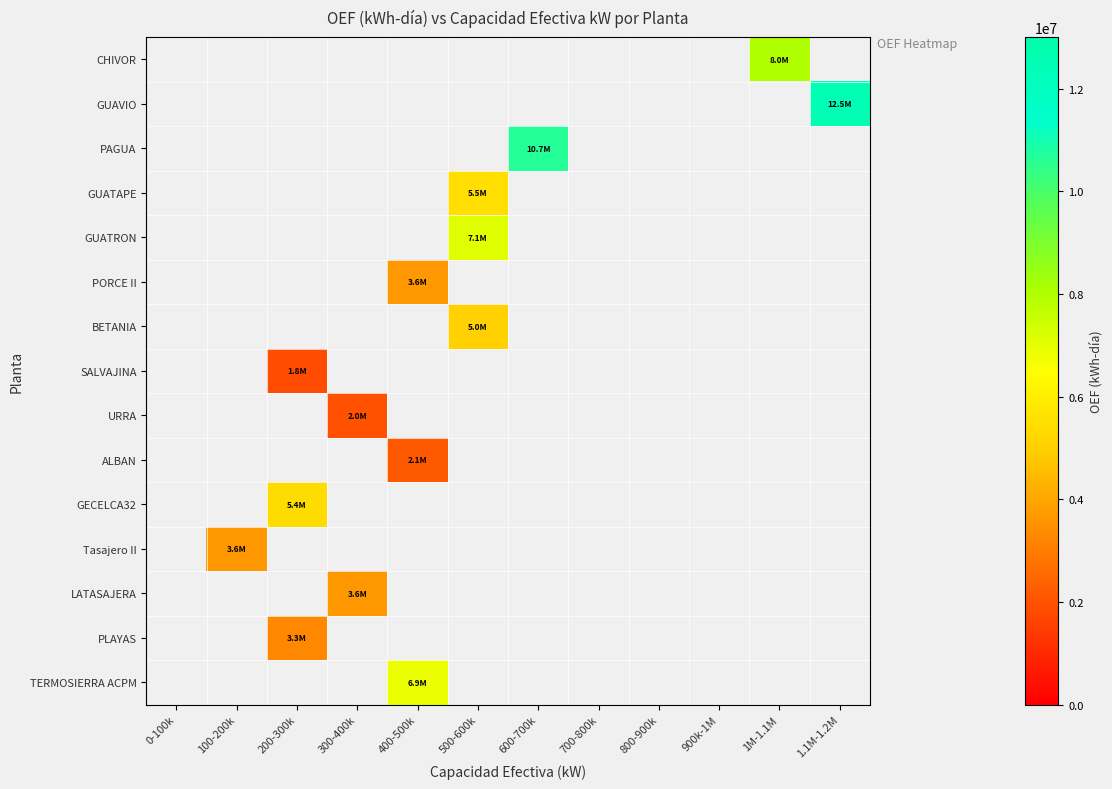

True or false: BETANIA has a value of 5045768.0 at 500-600k.

True